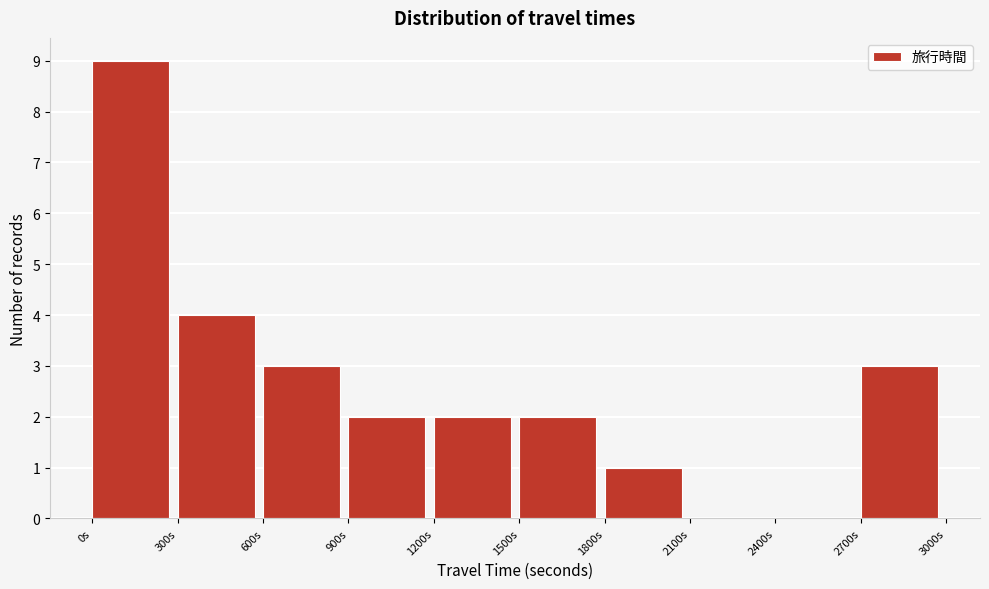

Reading left to right, transcribe this chart: for each bar, give the range it covers on the x-axis and its height. The values are not printed on the chart, so give them approximately, as read against the axis.

0 to 300: 9
300 to 600: 4
600 to 900: 3
900 to 1200: 2
1200 to 1500: 2
1500 to 1800: 2
1800 to 2100: 1
2100 to 2400: 0
2400 to 2700: 0
2700 to 3000: 3